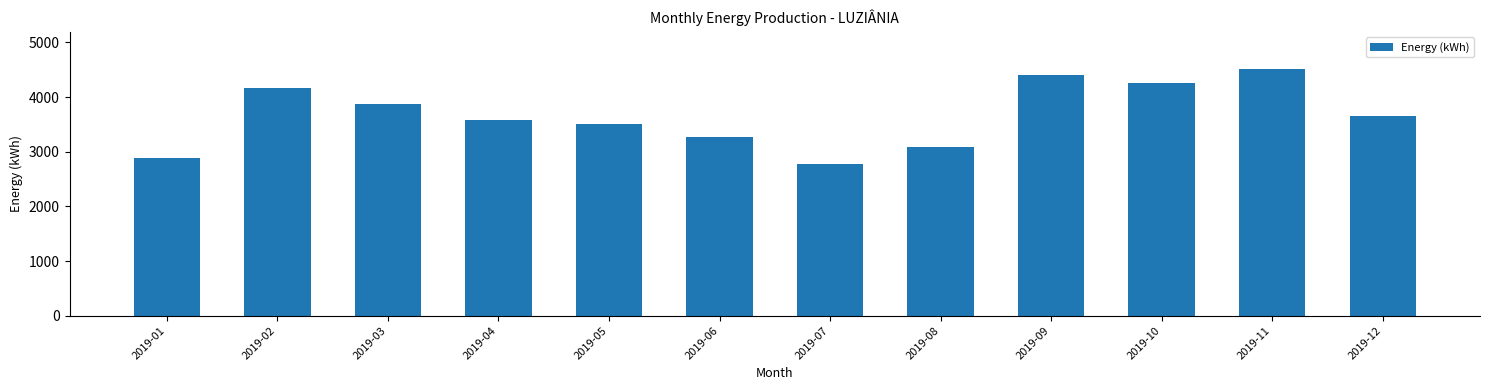

Reading left to right, list all the values displayed in this chart.

2893.4	4163.6	3866.0	3584.8	3497.8	3276.5	2778.1	3094.3	4398.5	4265.6	4515.7	3644.0